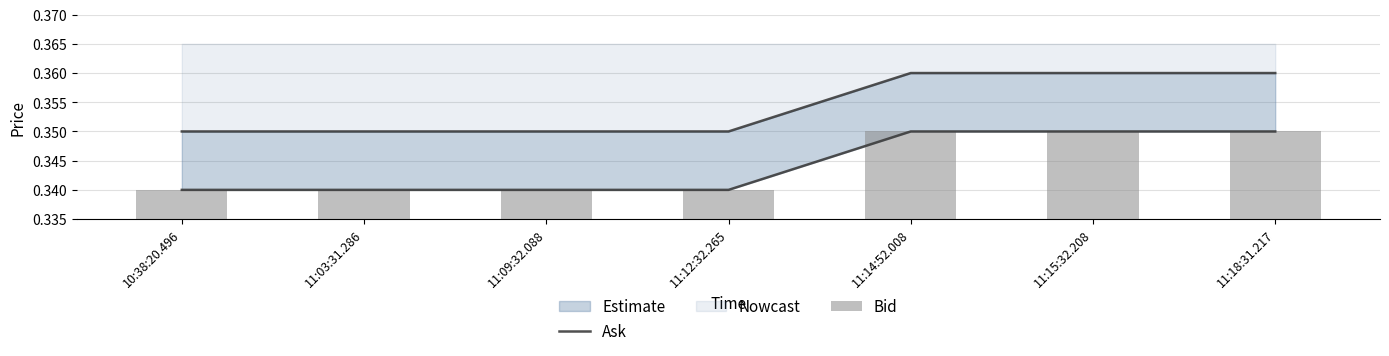

List the labels in order of Bid value, smallest first.

10:38:20.496, 11:03:31.286, 11:09:32.088, 11:12:32.265, 11:14:52.008, 11:15:32.208, 11:18:31.217